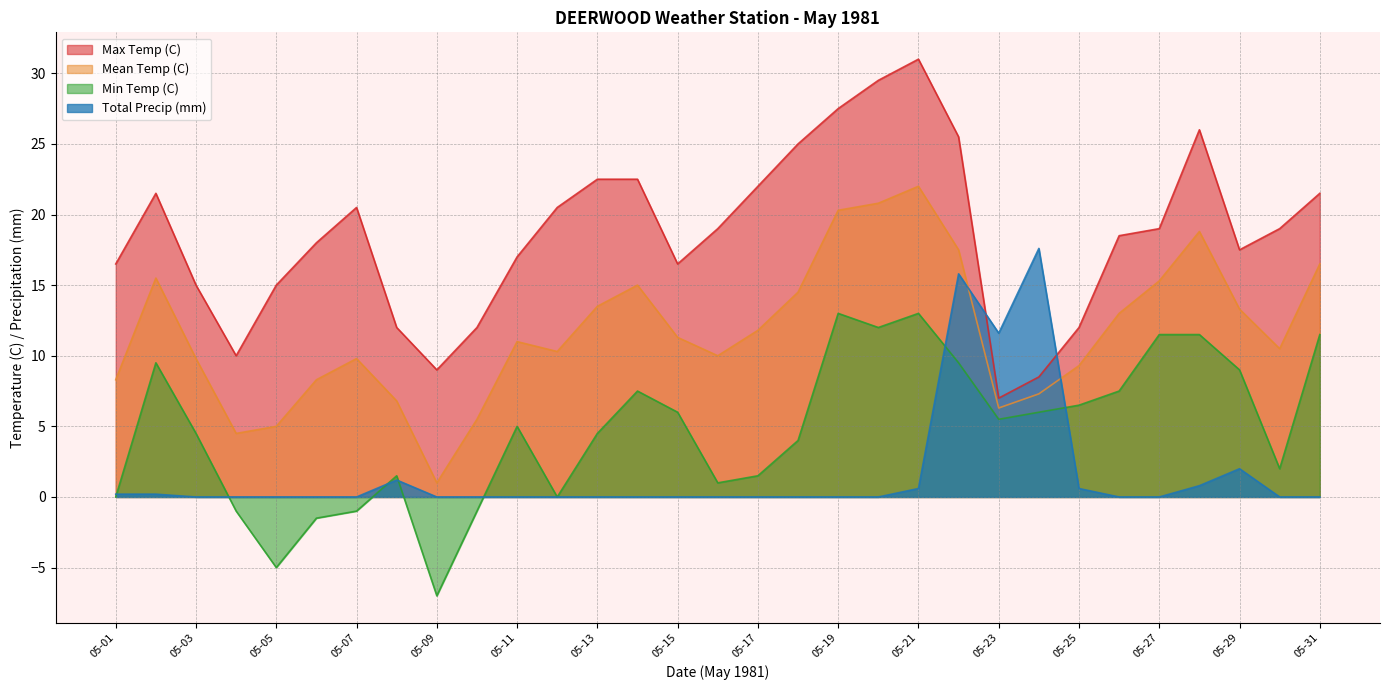

Which series has the widest spread of values?

Max Temp (C)